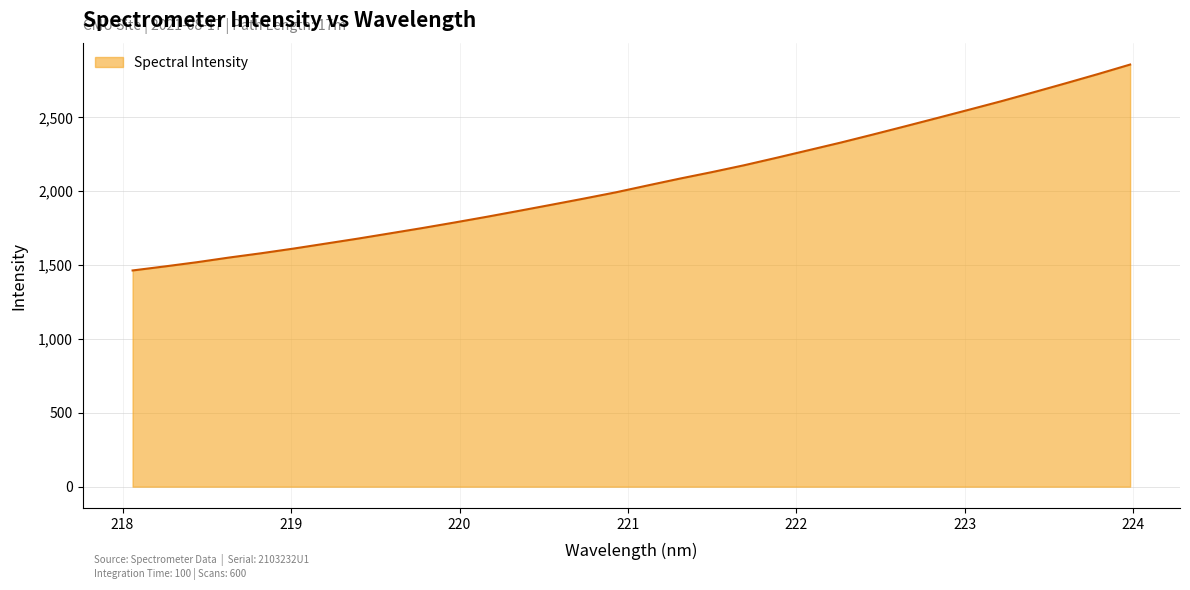

What is the difference between the maximum and minimum values?

1393.1